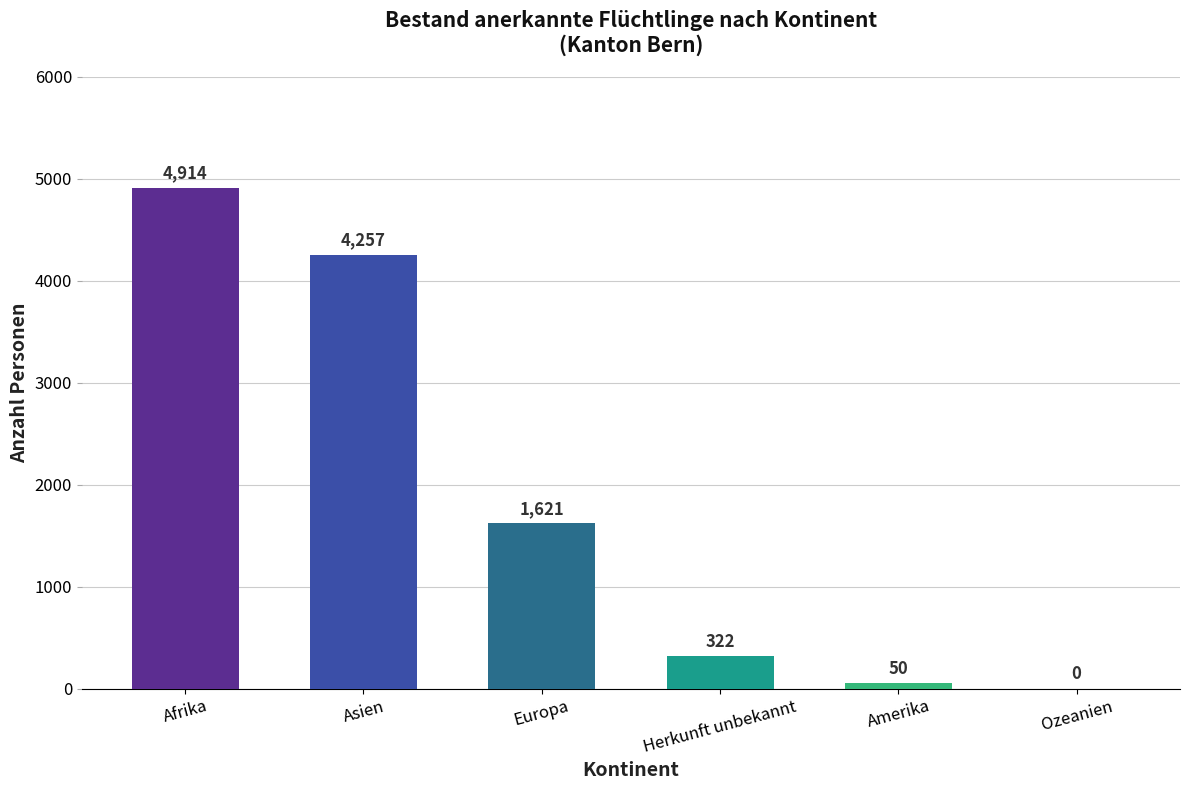

Are the bars horizontal?

No